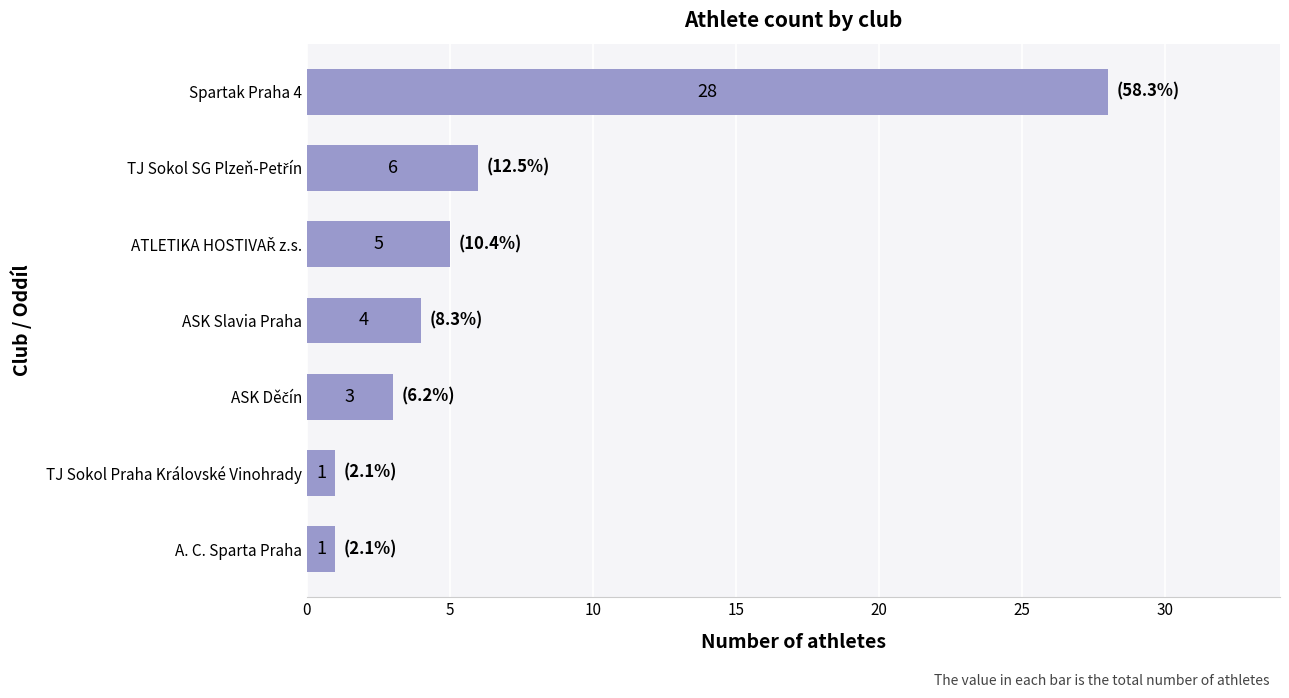

What is the sum of all values?

48